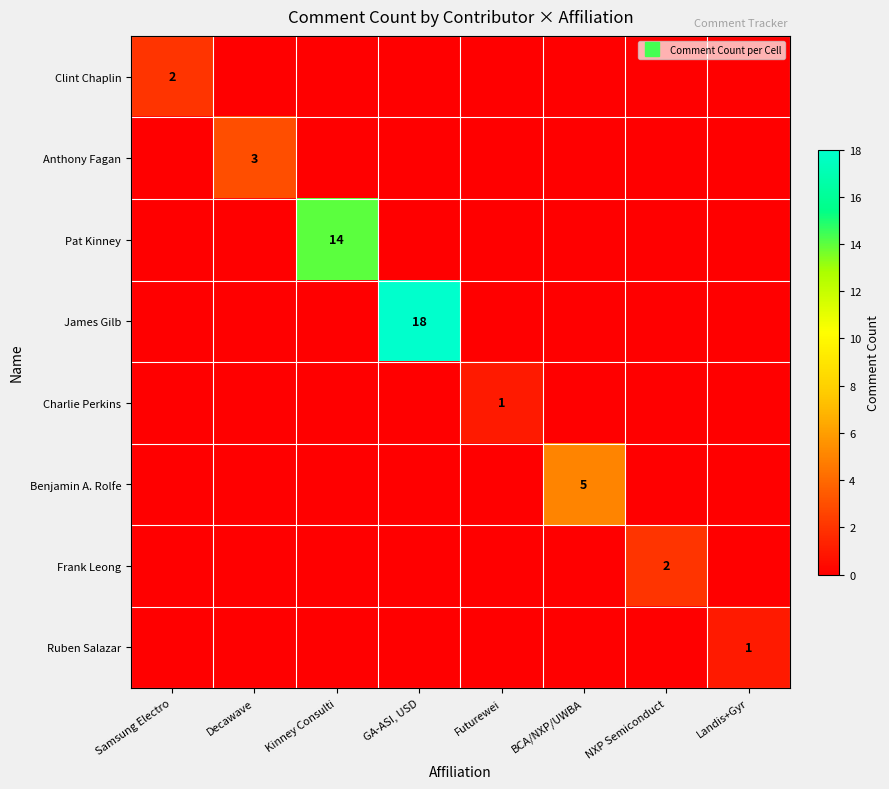

List the series in order of their peak value, lowest first.

Charlie Perkins, Ruben Salazar, Clint Chaplin, Frank Leong, Anthony Fagan, Benjamin A. Rolfe, Pat Kinney, James Gilb